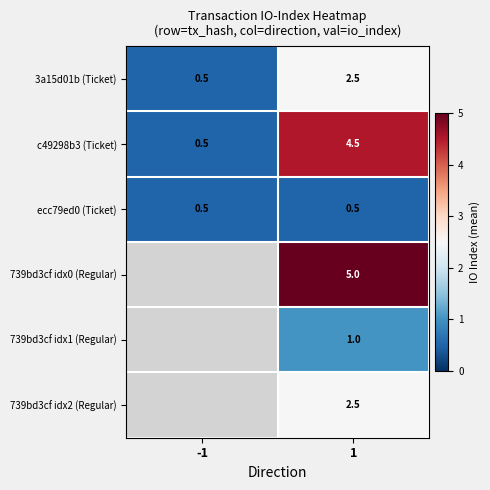

The 739bd3cf idx2 (Regular) series shows 0.7 at 1. True or false?

False